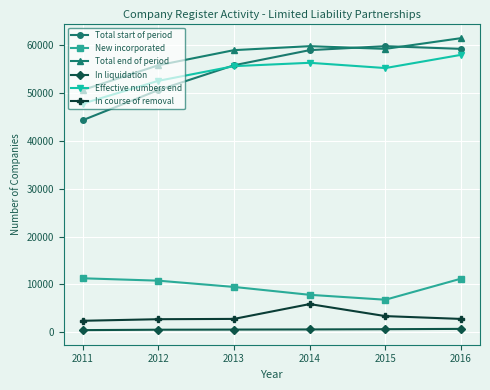

Which category has the lowest value in the Effective numbers end series?

2011